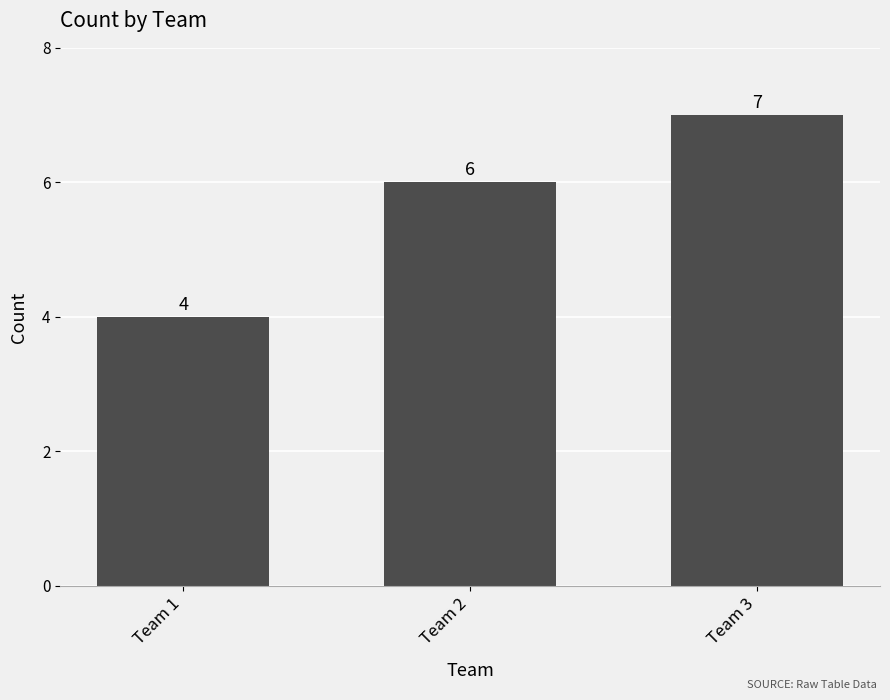

What is the greatest value displayed?

7